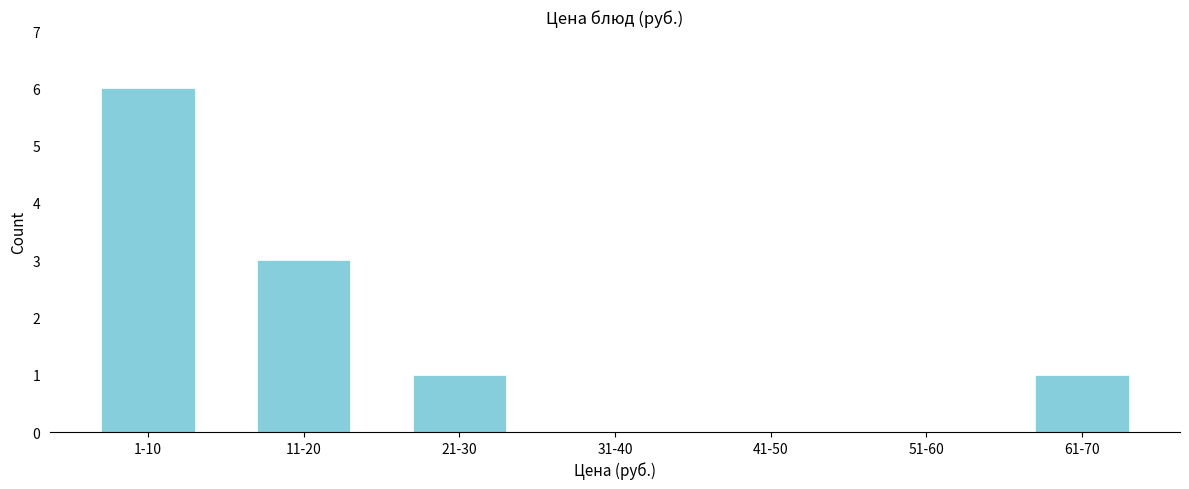

Reading right to left, extract all data points from this chart.

61-70=1	51-60=0	41-50=0	31-40=0	21-30=1	11-20=3	1-10=6